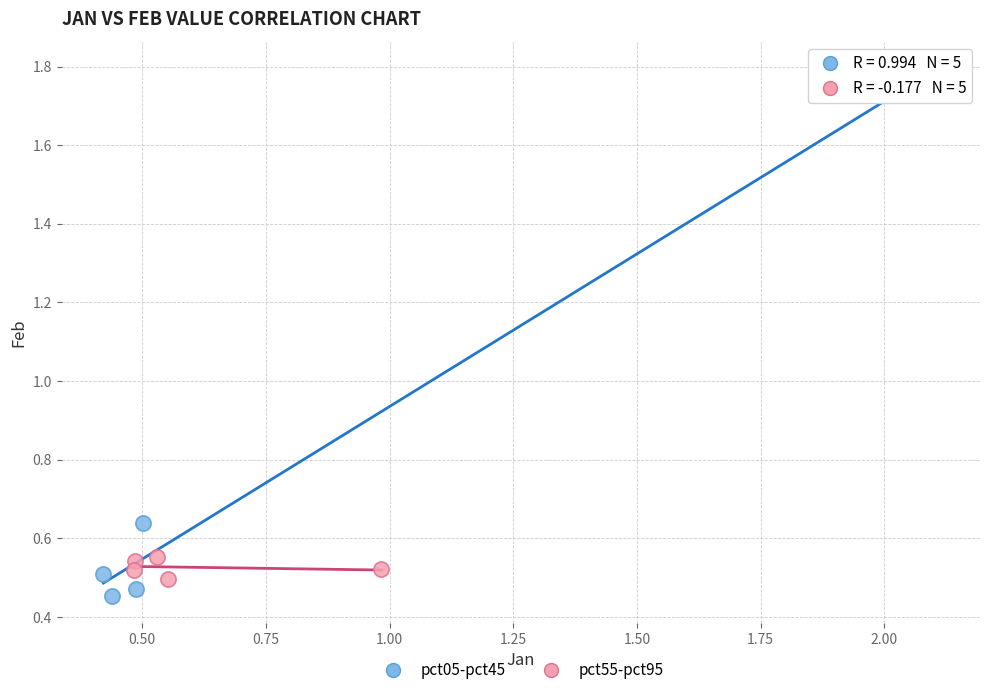

Which series reaches the maximum Y coordinate?

pct05-pct45